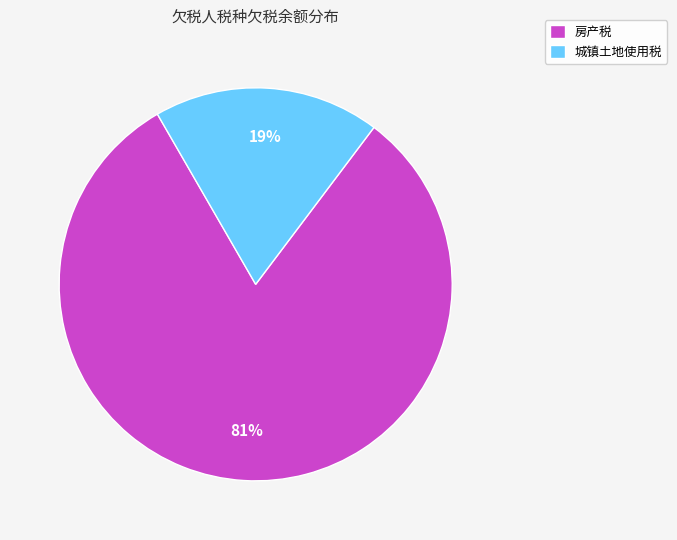

Does any single category account for the majority?

Yes